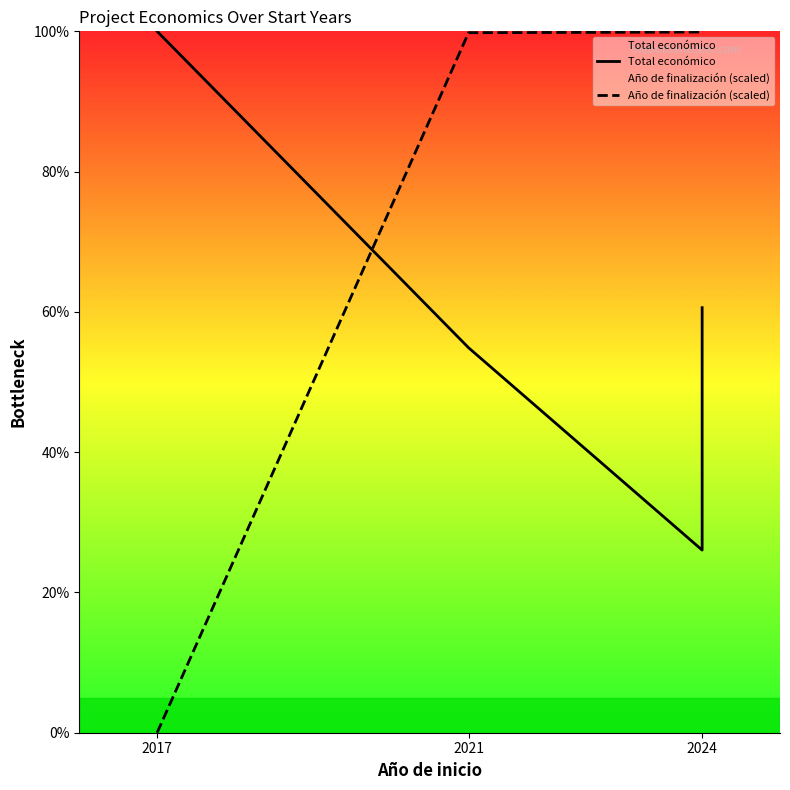

Read the Año de finalización (scaled) value at 2024.

100.0